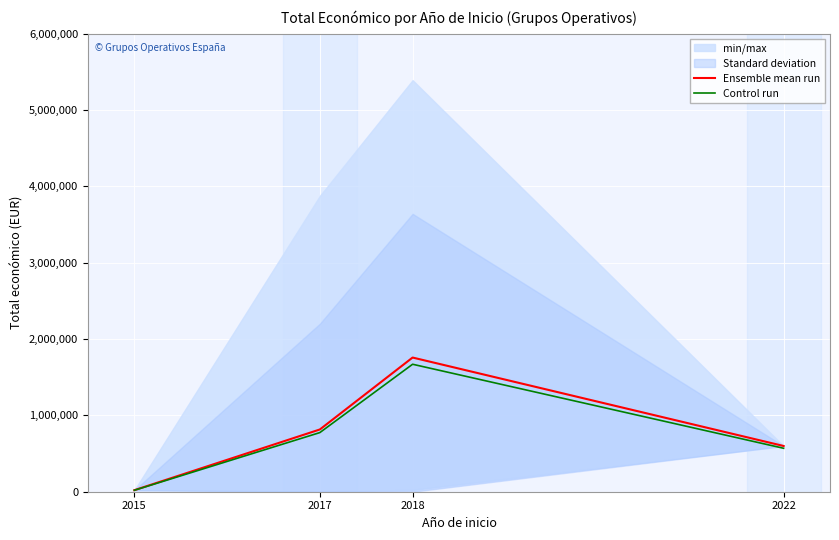

True or false: Ensemble mean run and Control run cross at least once.

False